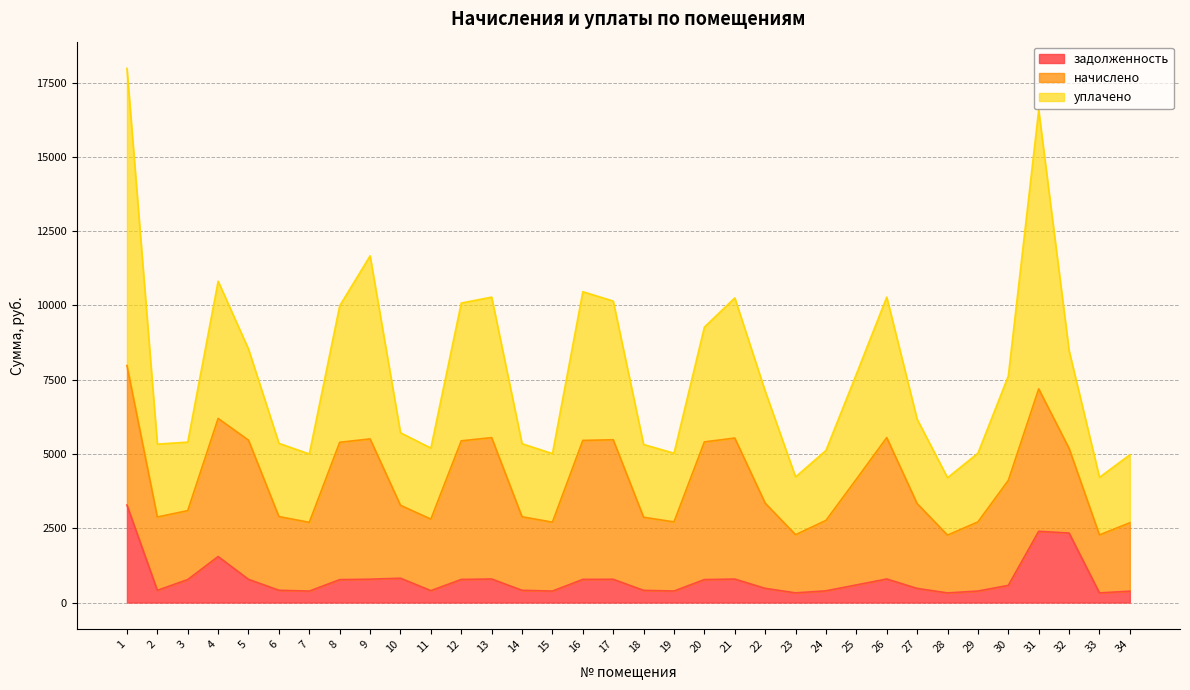

Where does the уплачено series first go above 3063?

1